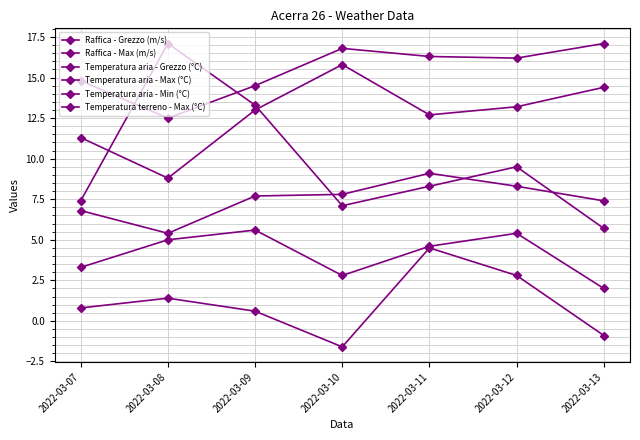

Is this an area chart (filled region under the line)?

No